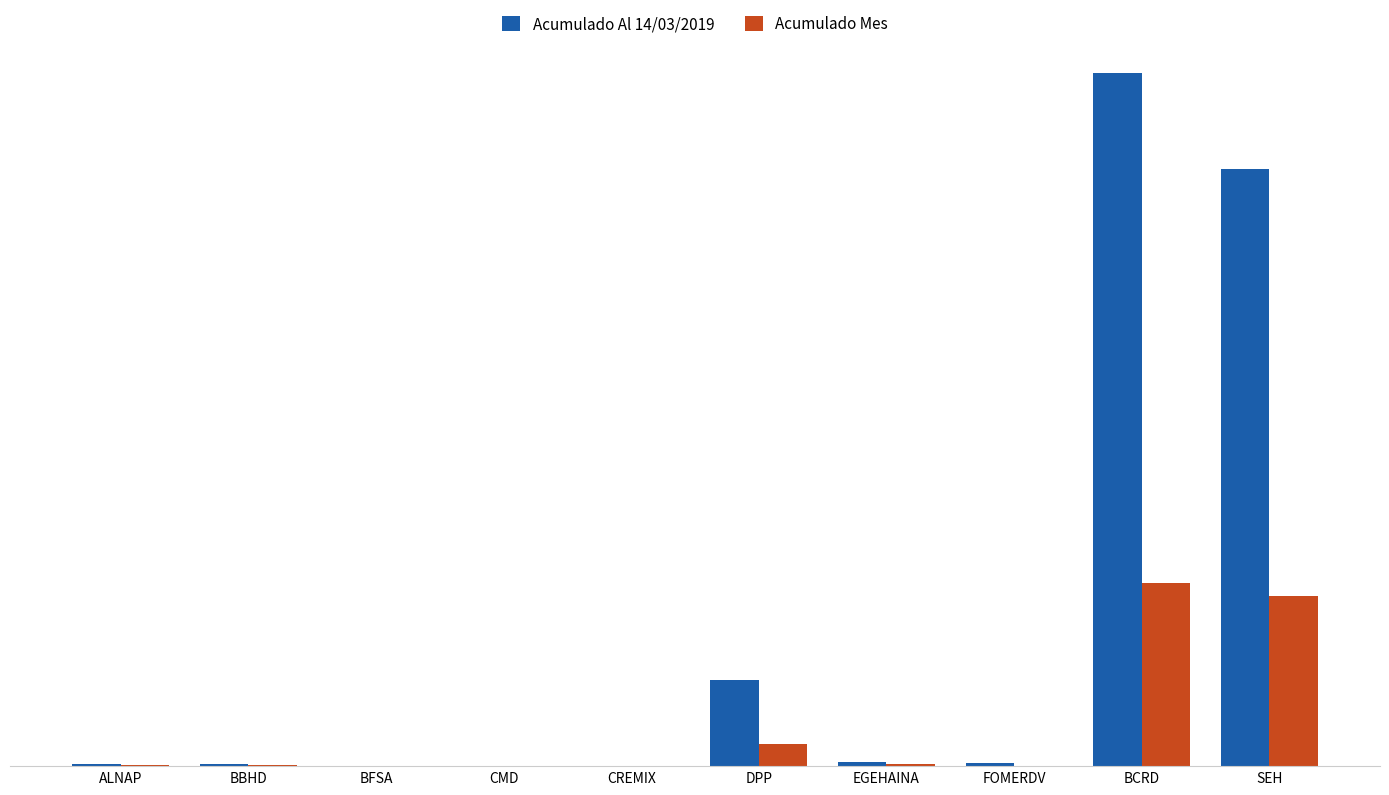

What are all the series names shown in the legend?

Acumulado Al 14/03/2019, Acumulado Mes